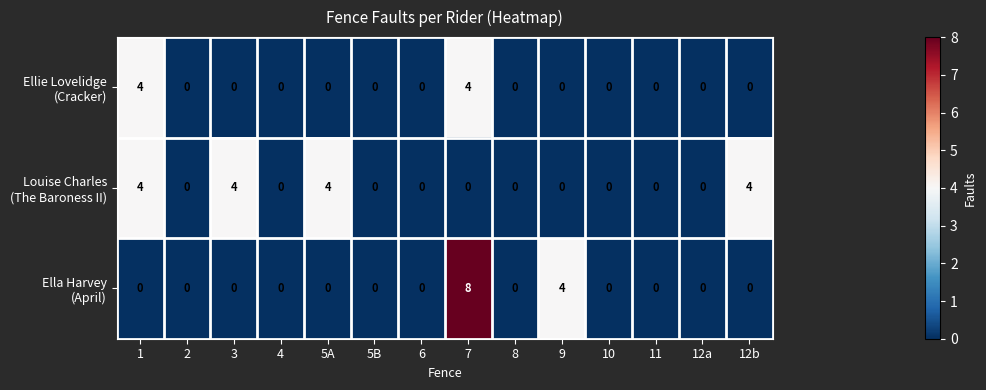

Which category has the highest value across all series?

7